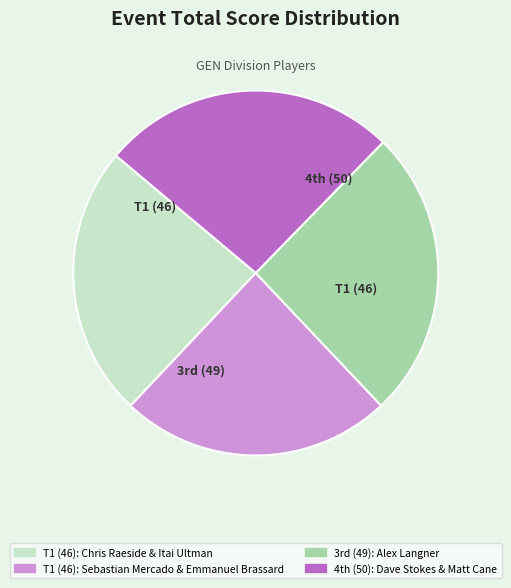

Does any single category account for the majority?

No